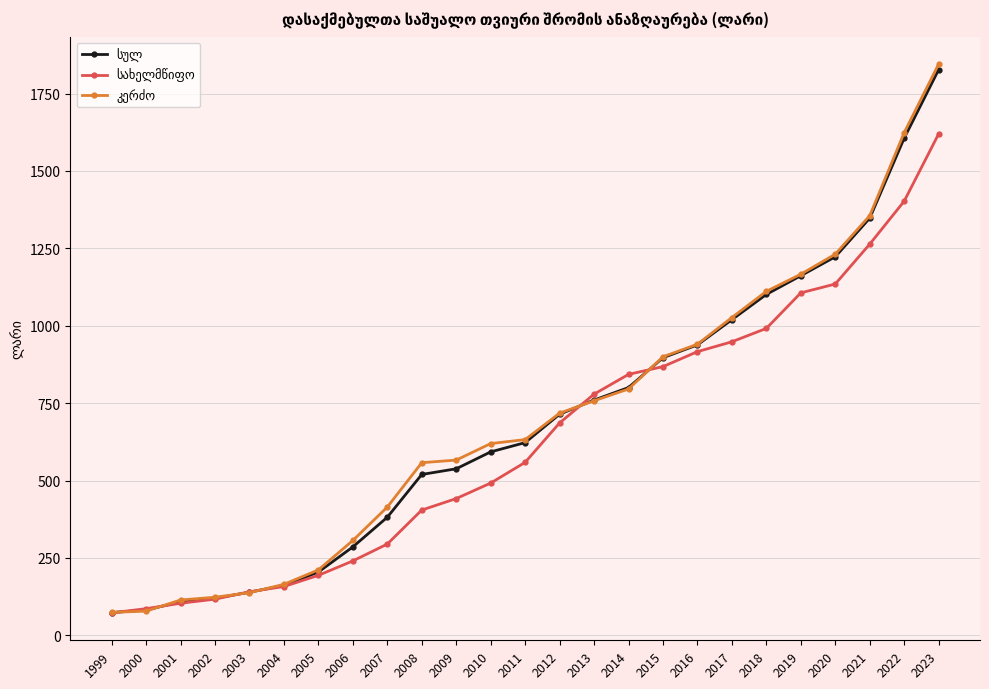

What is the maximum value shown in the chart?

1845.1